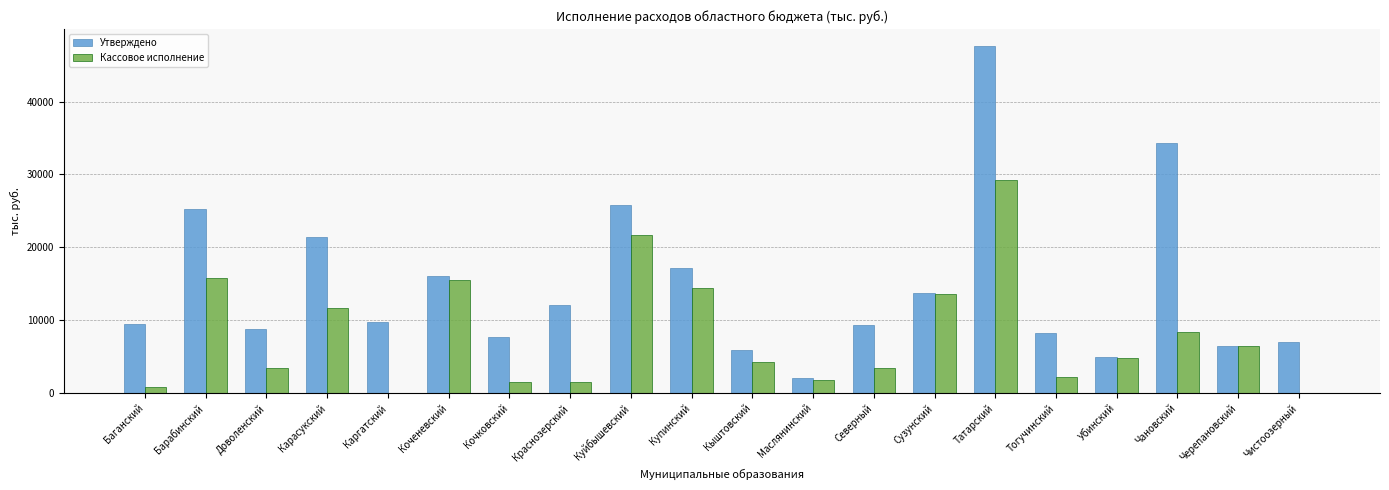

At which label does Утверждено reach its peak?

Татарский